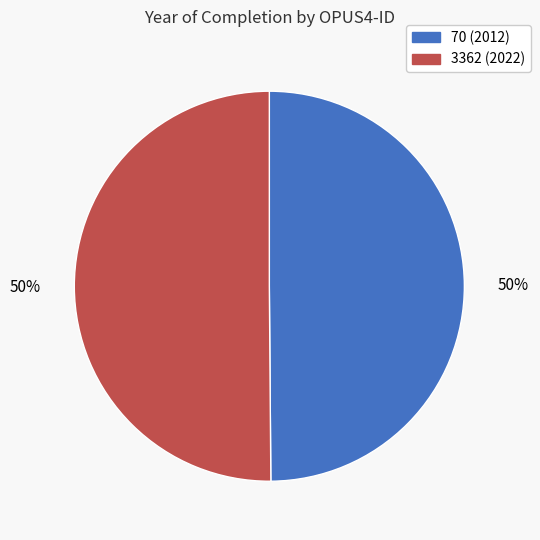

To the nearest percent, what is the average slice percentage?

50%